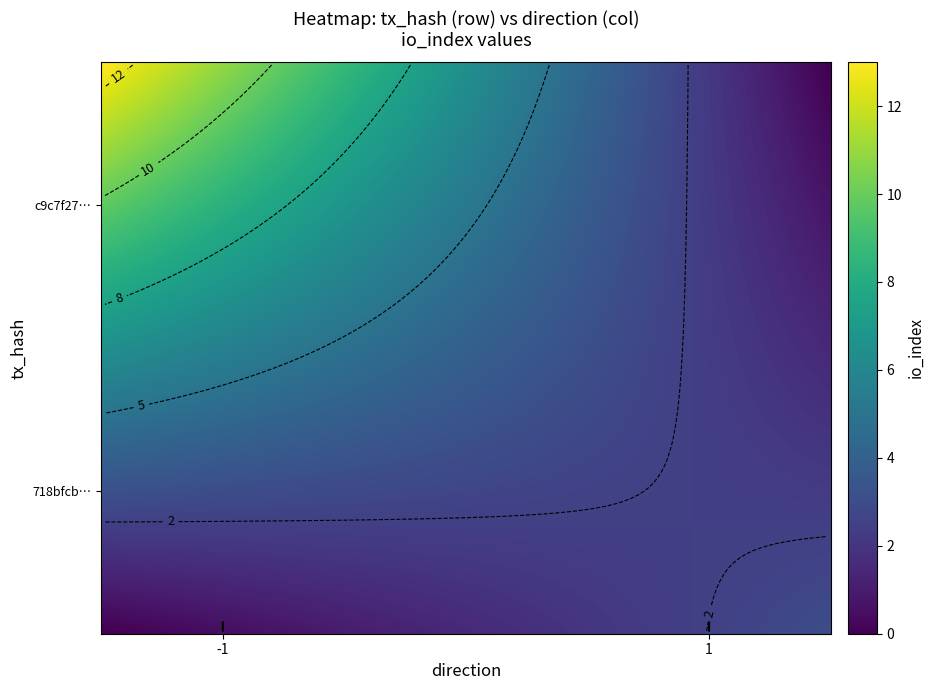

Which has a higher value, io_index or direction?

io_index